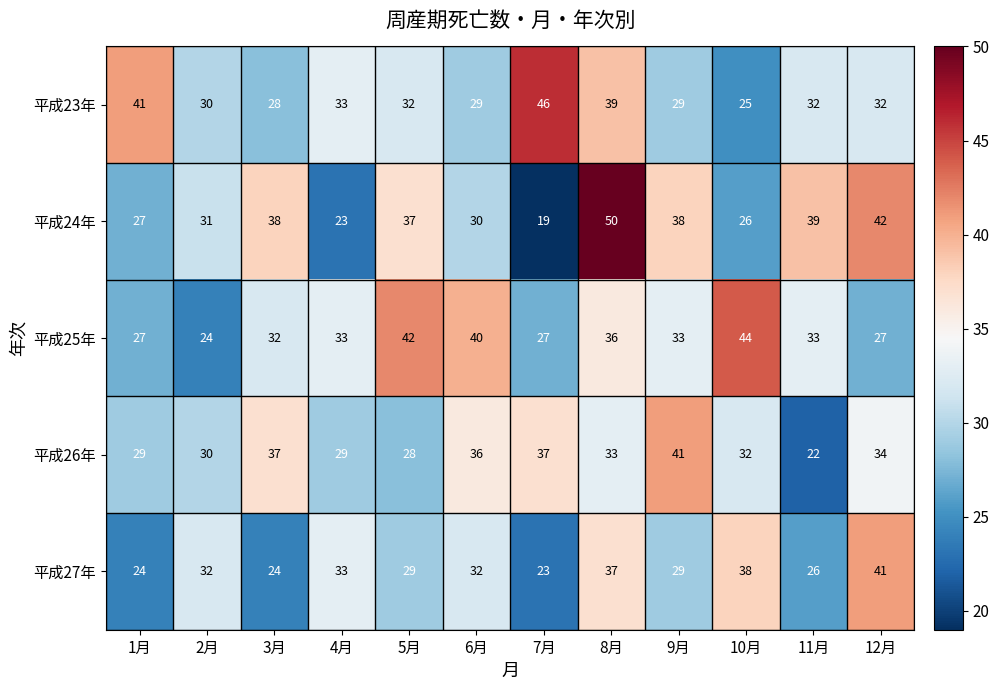

At 7月, list the series in order from largest to smallest.

平成23年, 平成26年, 平成25年, 平成27年, 平成24年